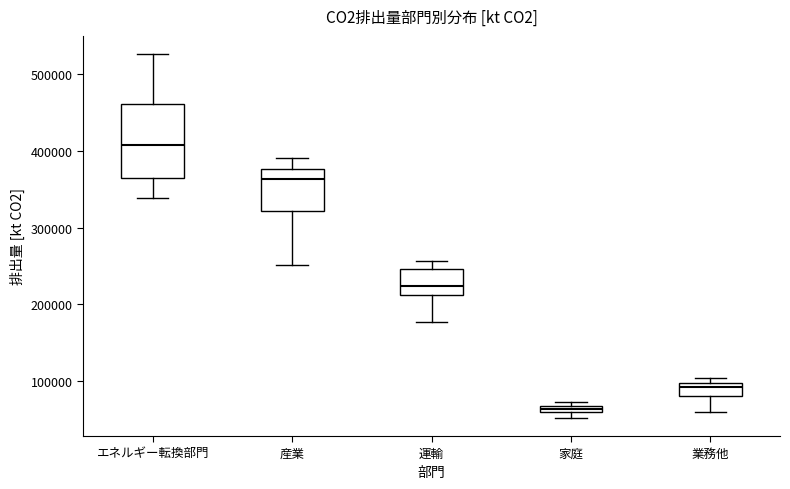

Which box's median line is the lowest?

家庭